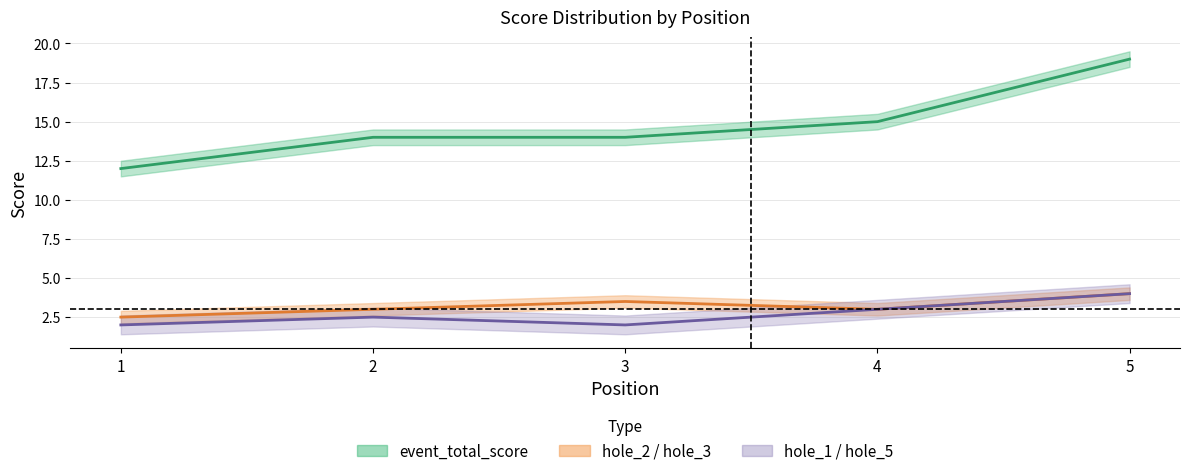

Is it true that hole_5 equals 2.0 at 3?

True